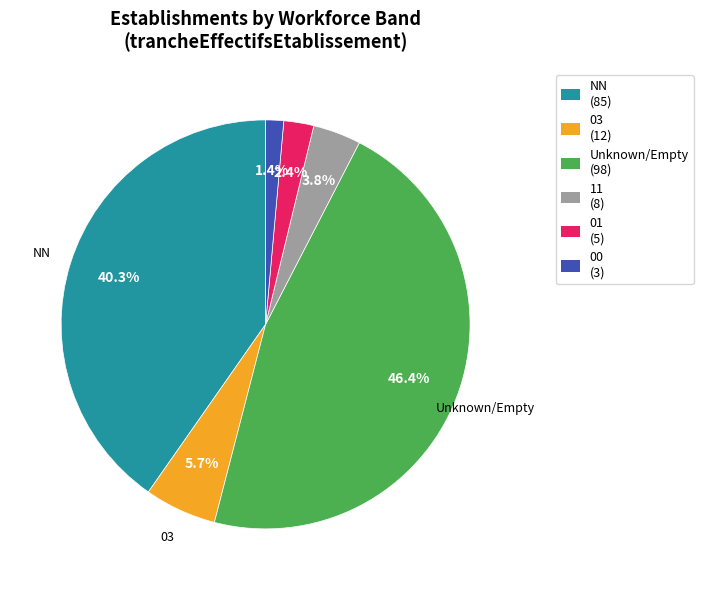

Combined, do NN (85) and 11 (8) account for over 50%?

No